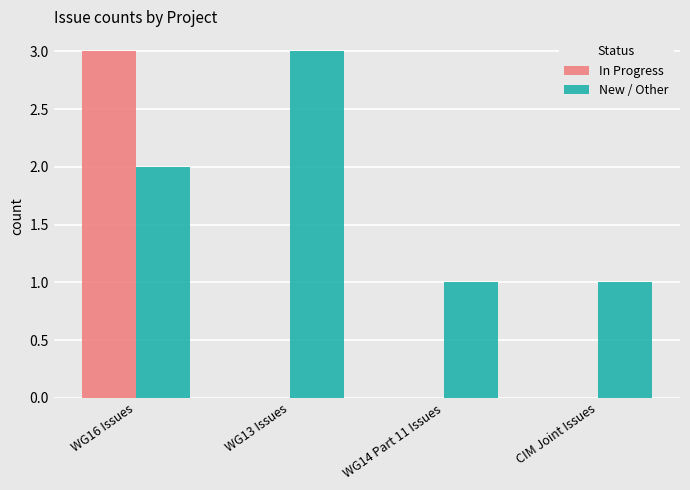

Which series changed the most between WG13 Issues and CIM Joint Issues?

New / Other